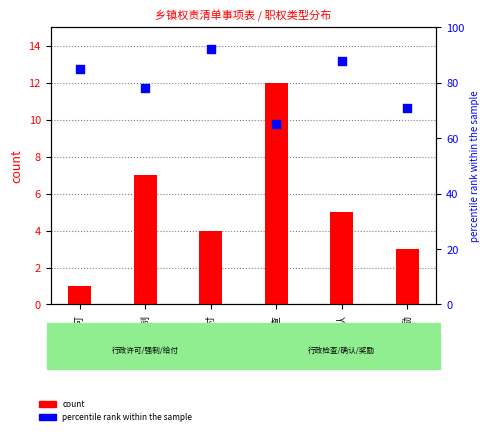

Is the value of percentile rank within the sample at 行政许可 greater than the value of count at 行政给付?

Yes